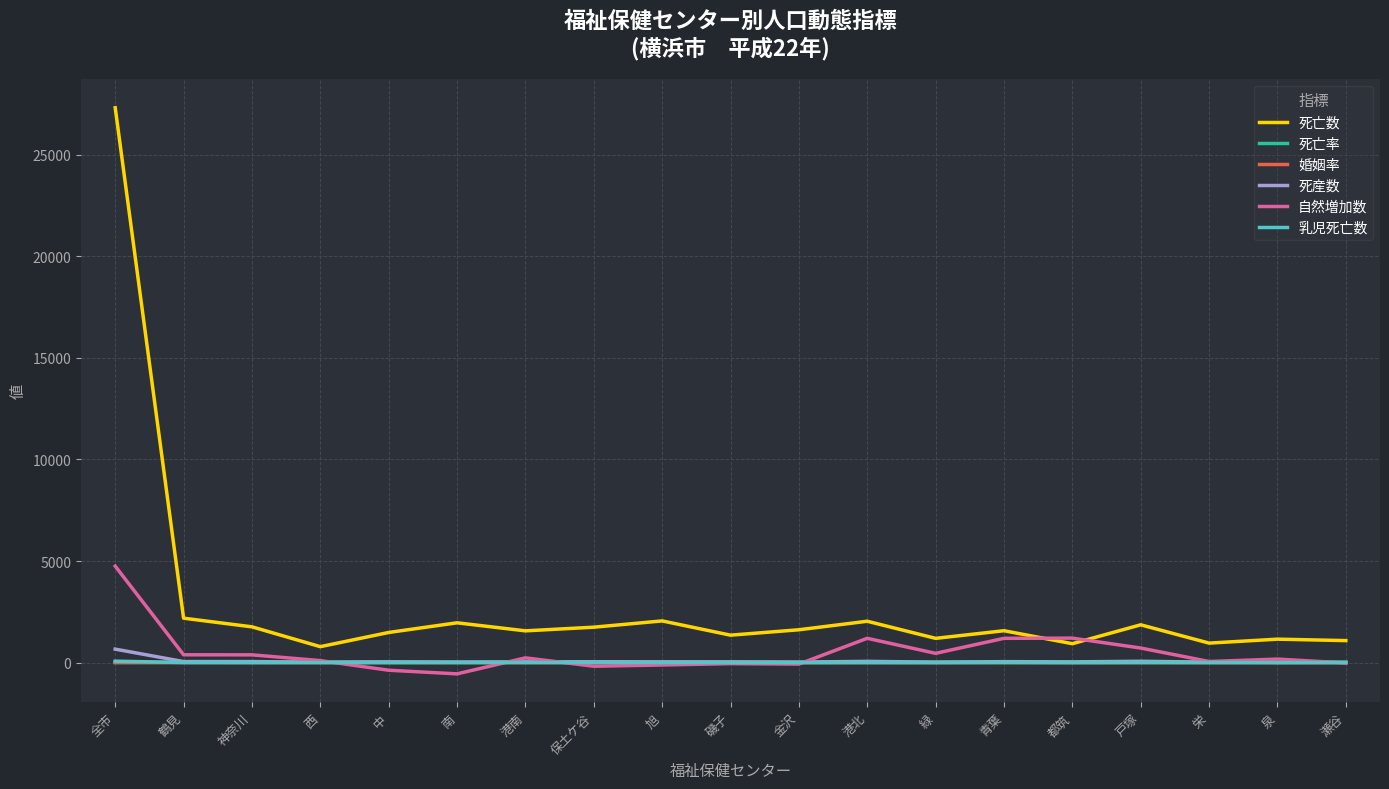

Does the chart have visible grid lines?

Yes